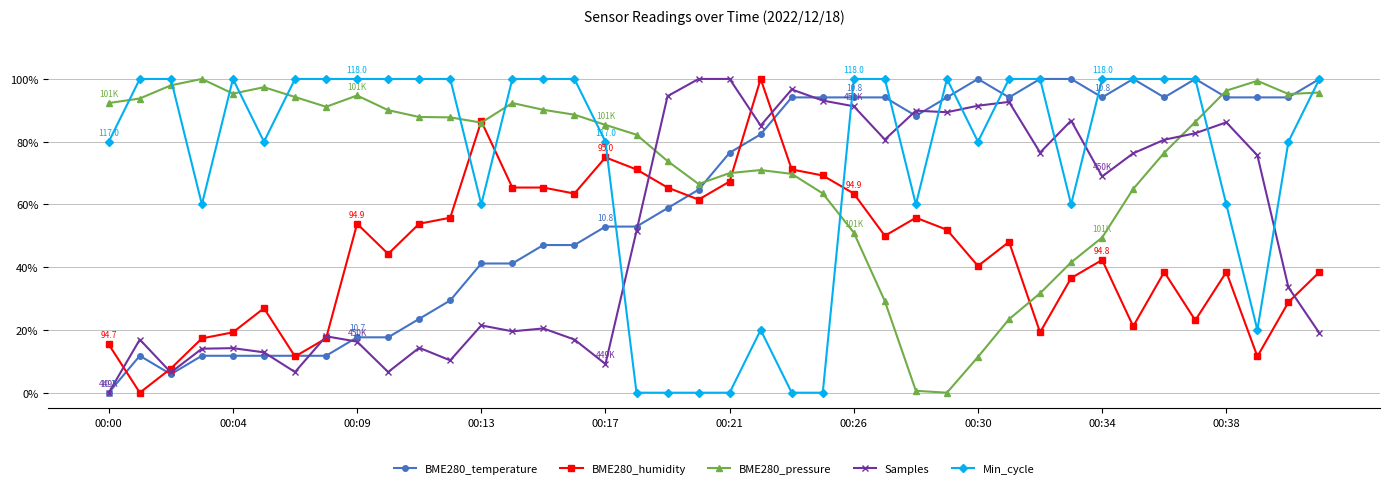

Which series ends up on top after the final intersection of BME280_pressure and Min_cycle?

Min_cycle